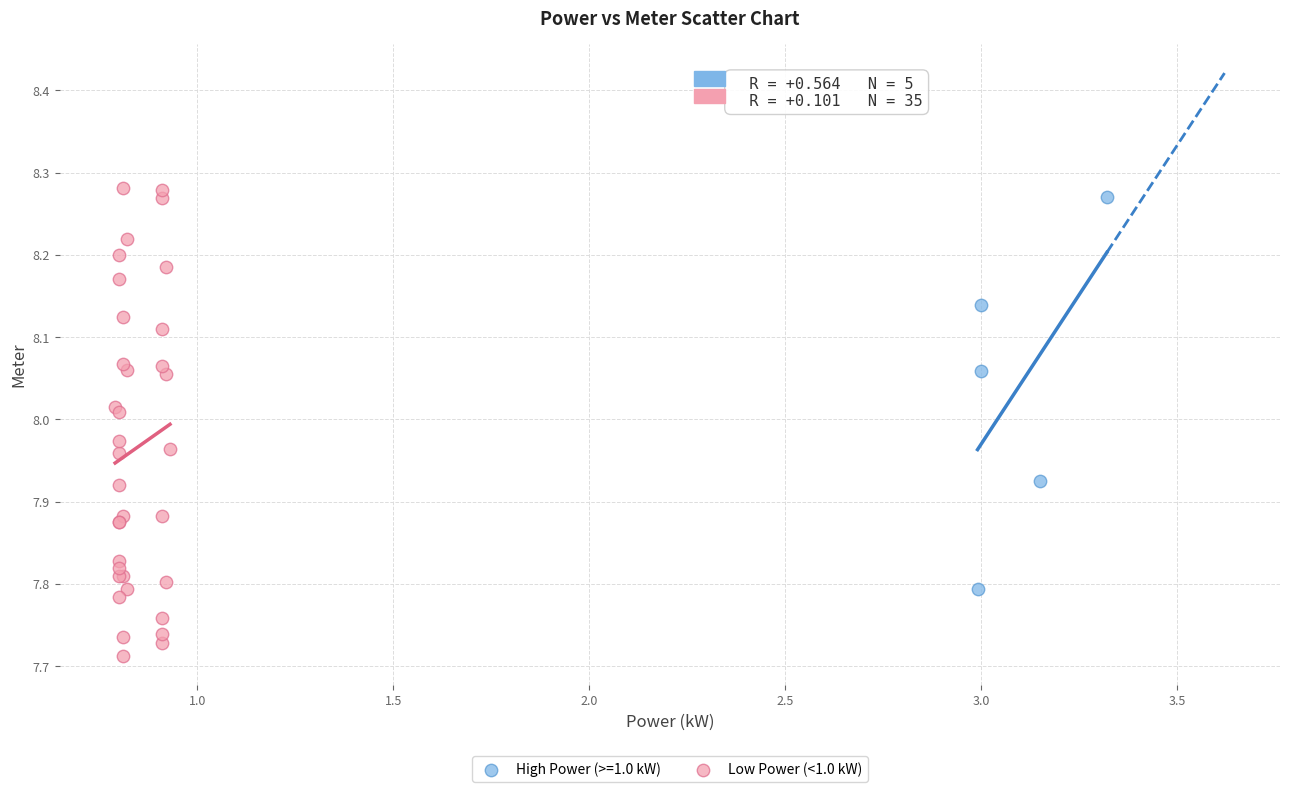

Which series contains the lowest Y value?

Low Power (<1.0 kW)